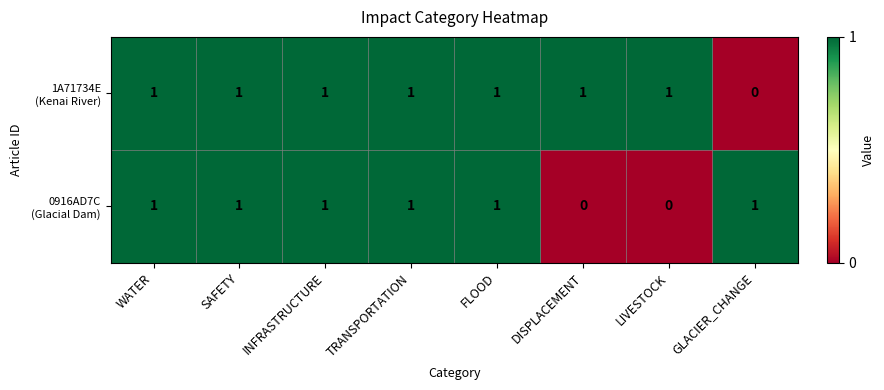

At how many categories does at least one series exceed 0?

8